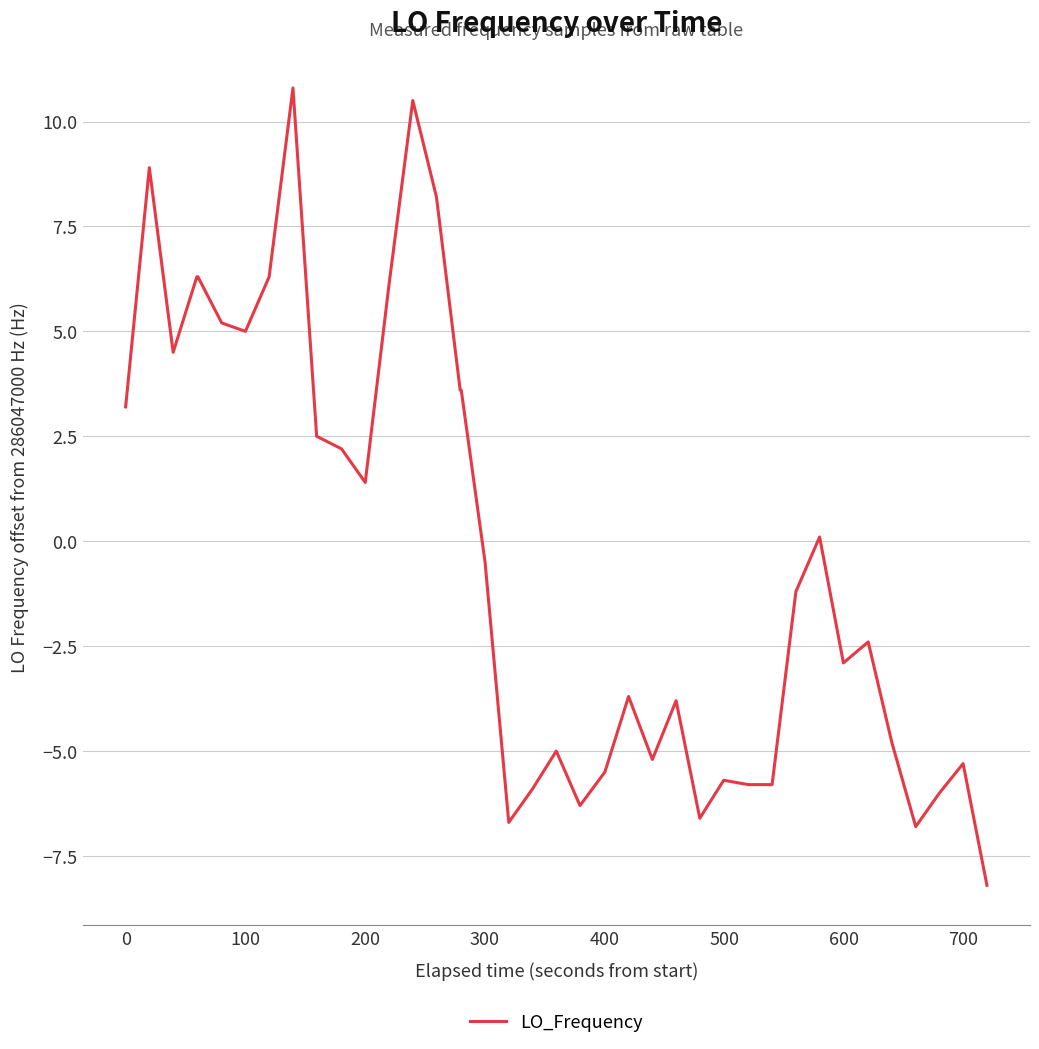

What is the smallest value displayed?

-8.2